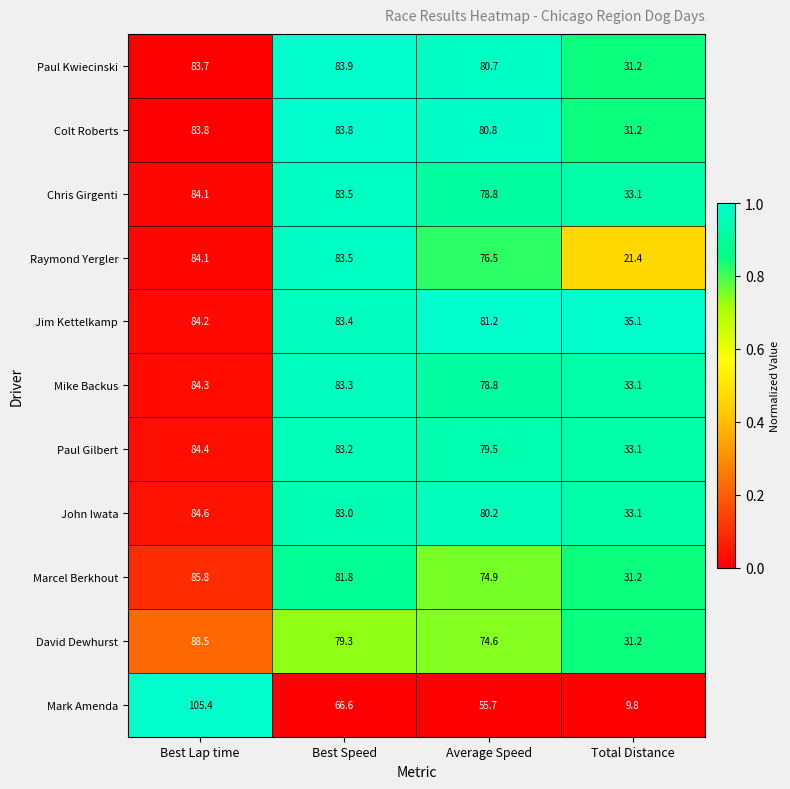

The value of Chris Girgenti at Total Distance is 57.5. True or false?

False